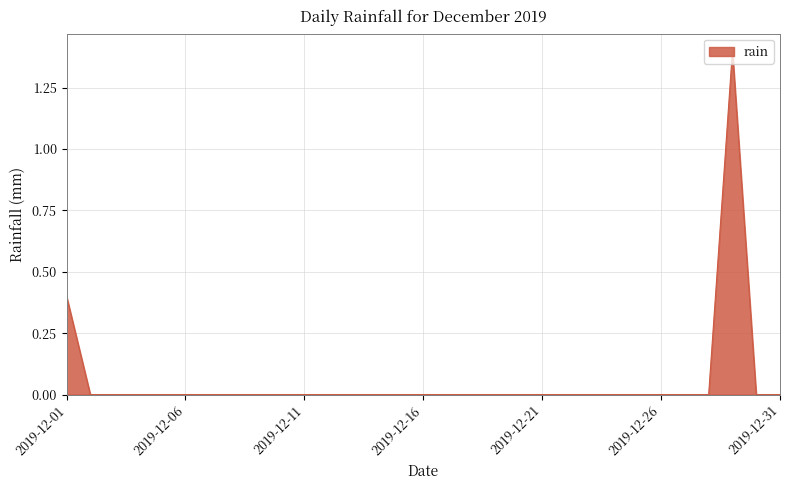

Reading right to left, what are all the values shown in this chart?

0.0	0.0	1.4	0.0	0.0	0.0	0.0	0.0	0.0	0.0	0.0	0.0	0.0	0.0	0.0	0.0	0.0	0.0	0.0	0.0	0.0	0.0	0.0	0.0	0.0	0.0	0.0	0.0	0.0	0.0	0.4